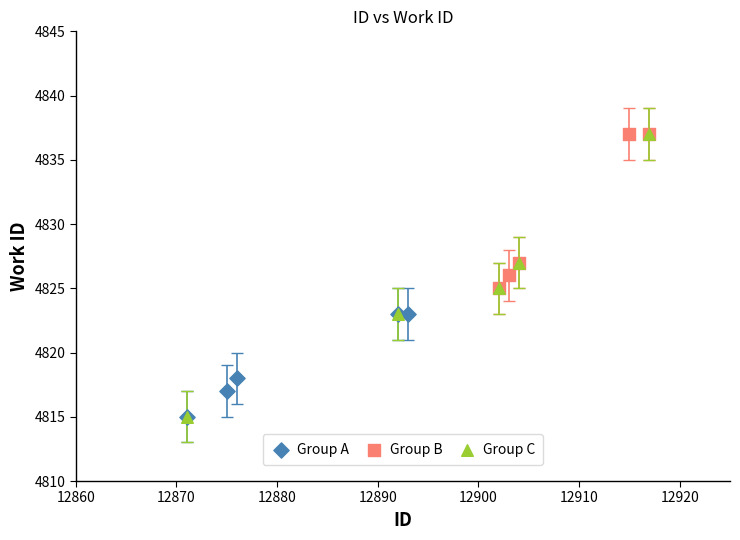

Which series has the largest Y range (max minus min)?

Group C